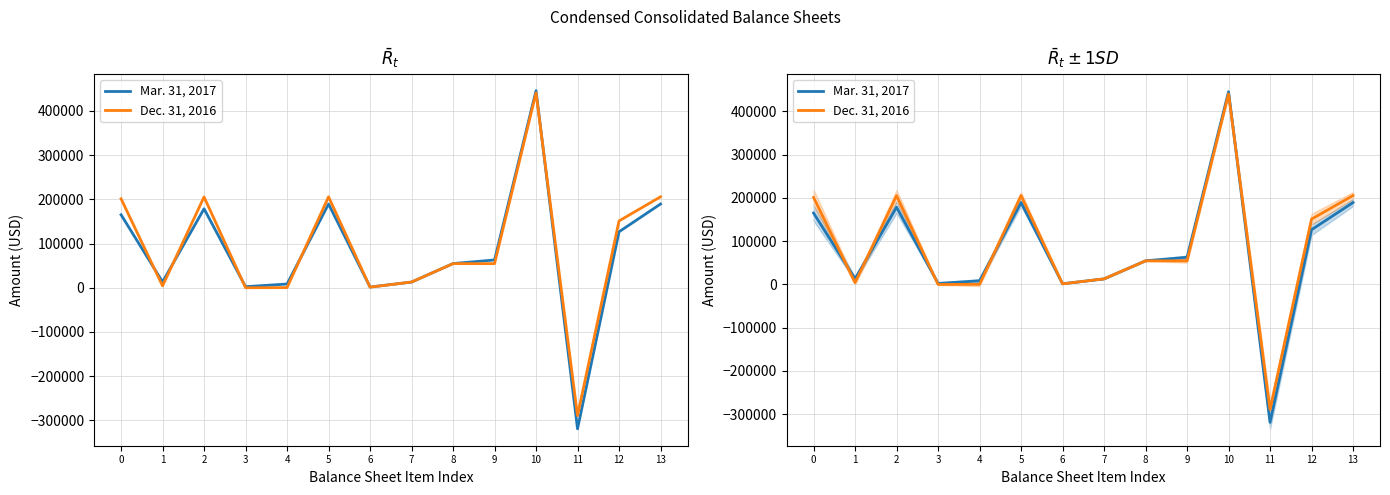

Reading left to right, transcribe all the data shown in this chart.

Mar. 31, 2017: 165081	13148	178555	2378	8386	189319	1577	12821	54645	62819	445565	-318975	126500	189319
Dec. 31, 2016: 201153	4152	205305	0	265	205570	1357	12899	54503	54503	440667	-289253	151067	205570